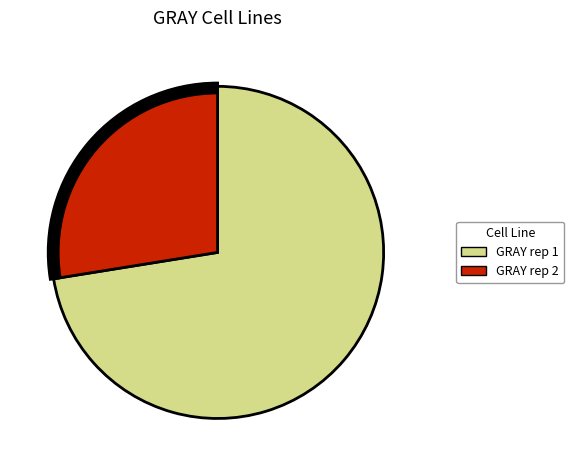

To the nearest percent, what is the average slice percentage?

50%